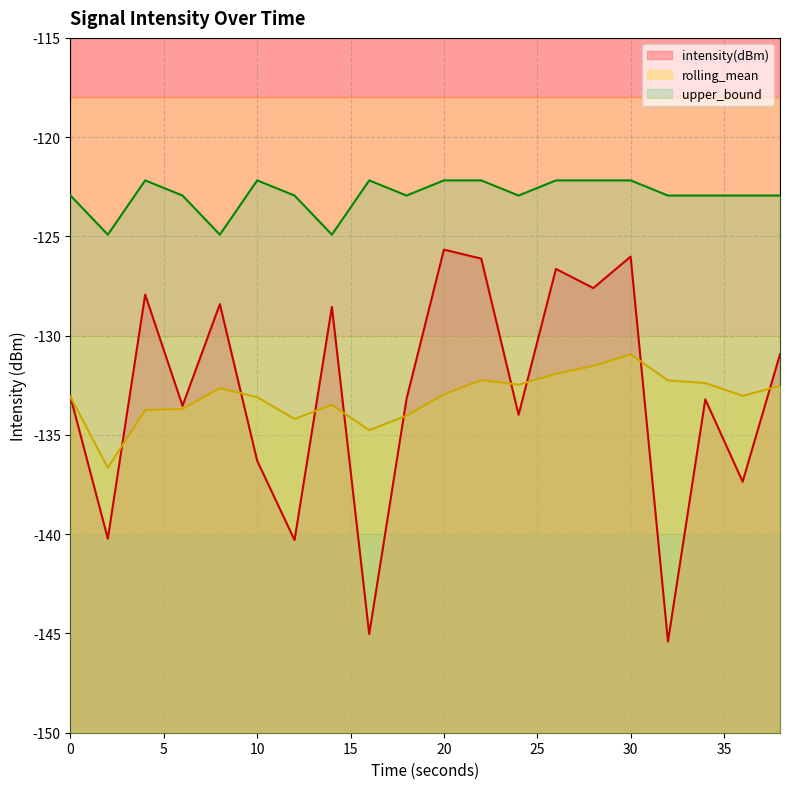

After their last crossing, which series has the higher values: intensity(dBm) or rolling_mean?

intensity(dBm)